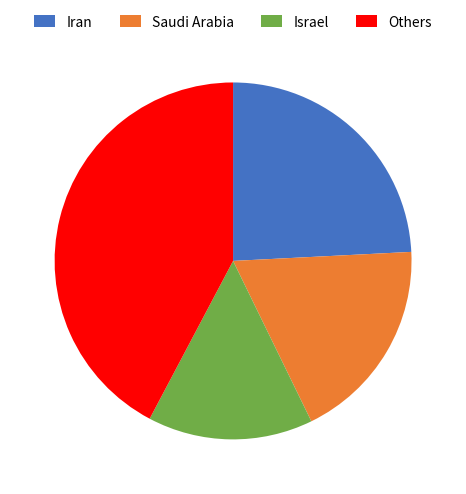

What is the largest slice in the pie chart?

Others